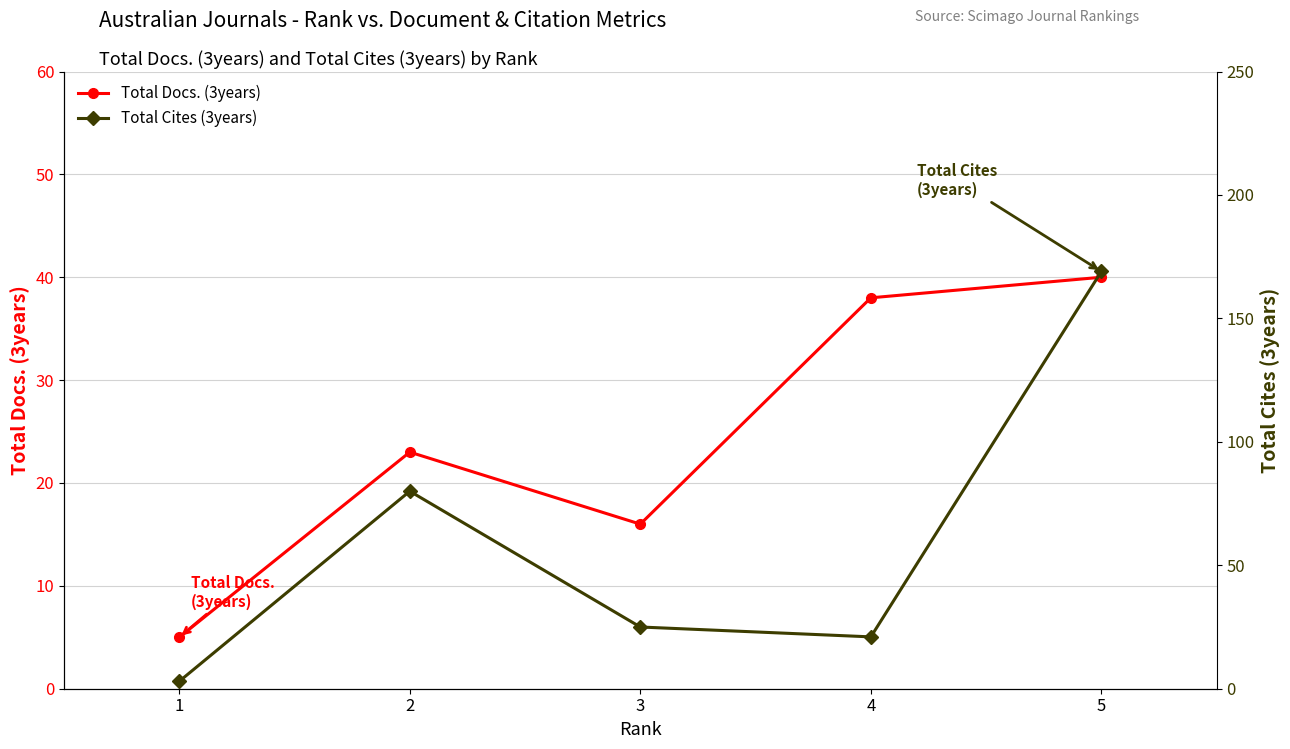

How many lines are shown in the chart?

2